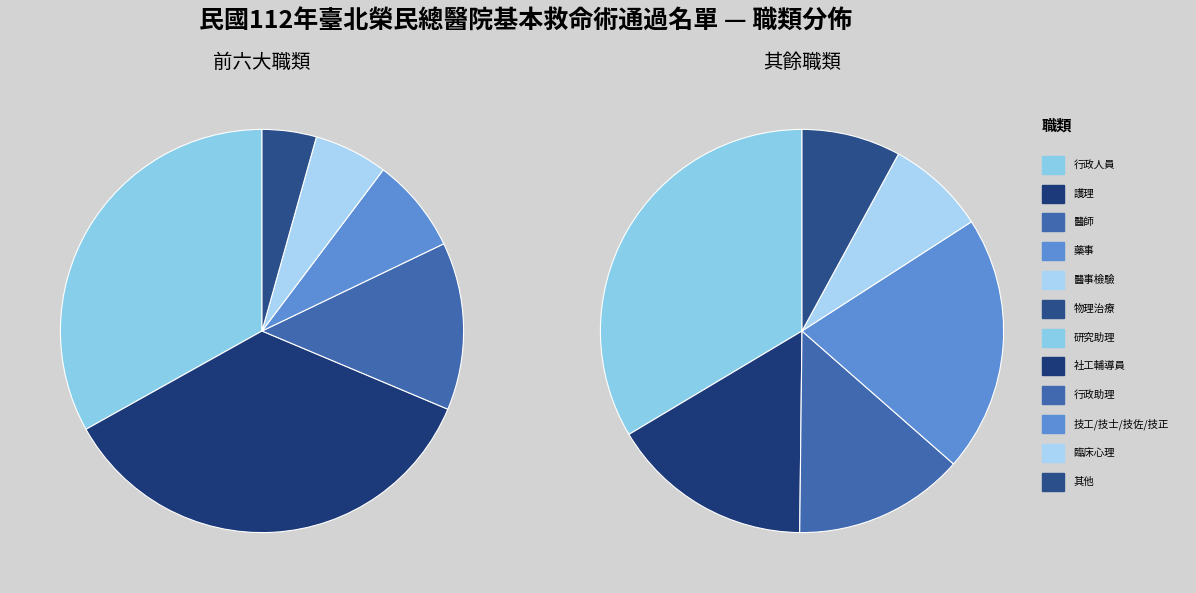

Is 醫事檢驗 the majority of the pie?

No